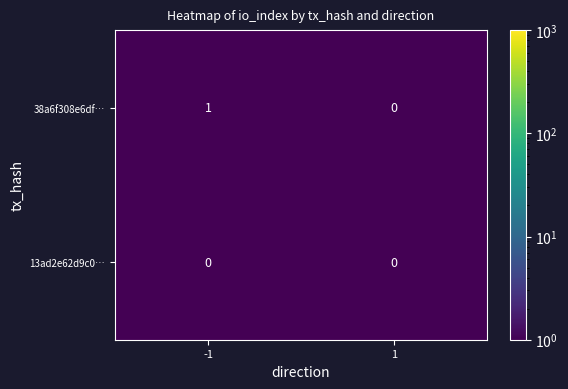

Which series has the largest range (max minus min)?

38a6f308e6df…